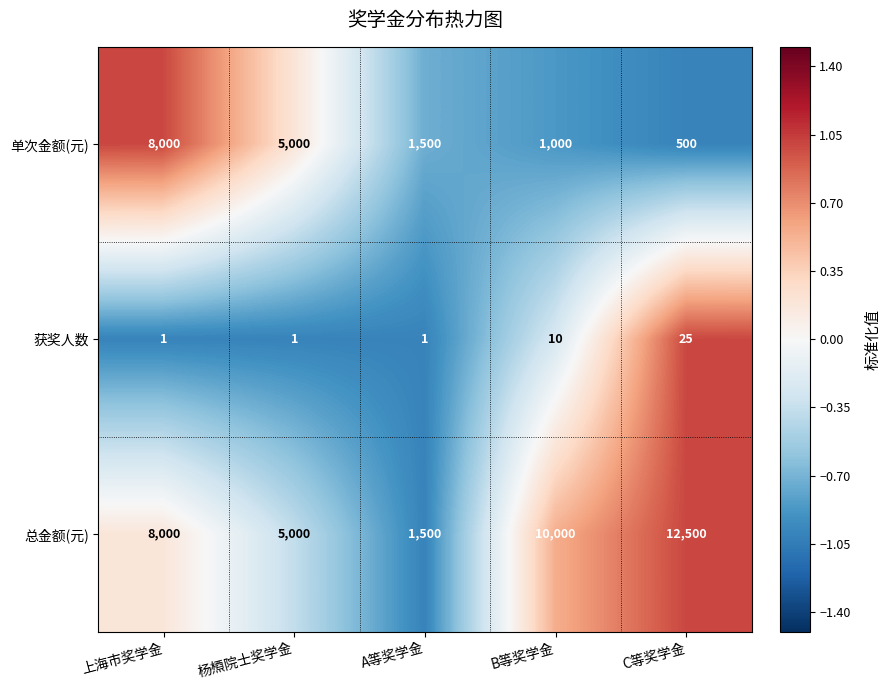

Reading left to right, what are all the values shown in this chart?

单次金额(元): 8000	5000	1500	1000	500
获奖人数: 1	1	1	10	25
总金额(元): 8000	5000	1500	10000	12500